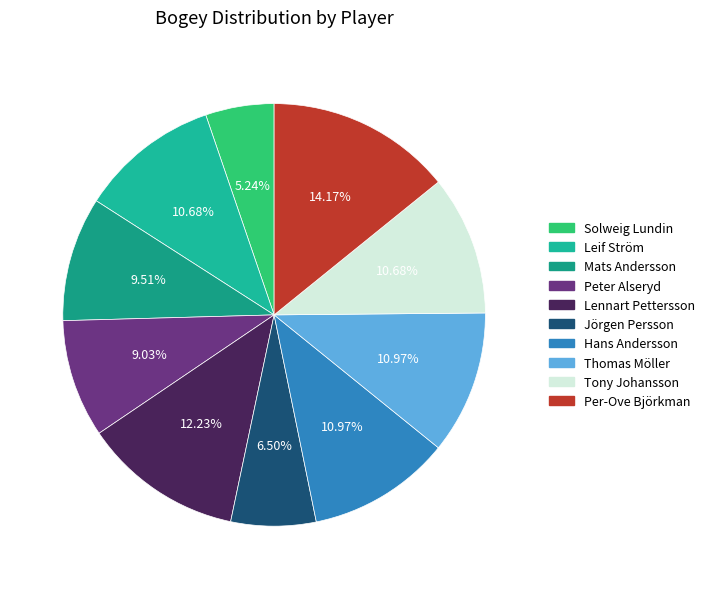

The Per-Ove Björkman slice represents 4% of the pie. True or false?

False